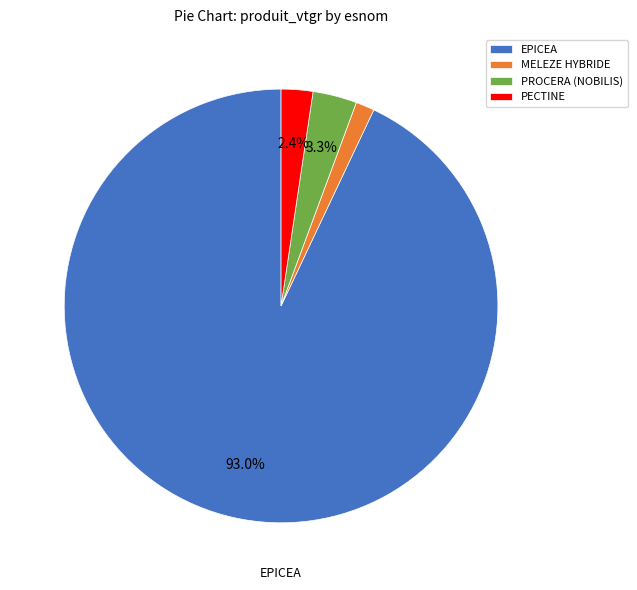

How many segments does this pie chart have?

4